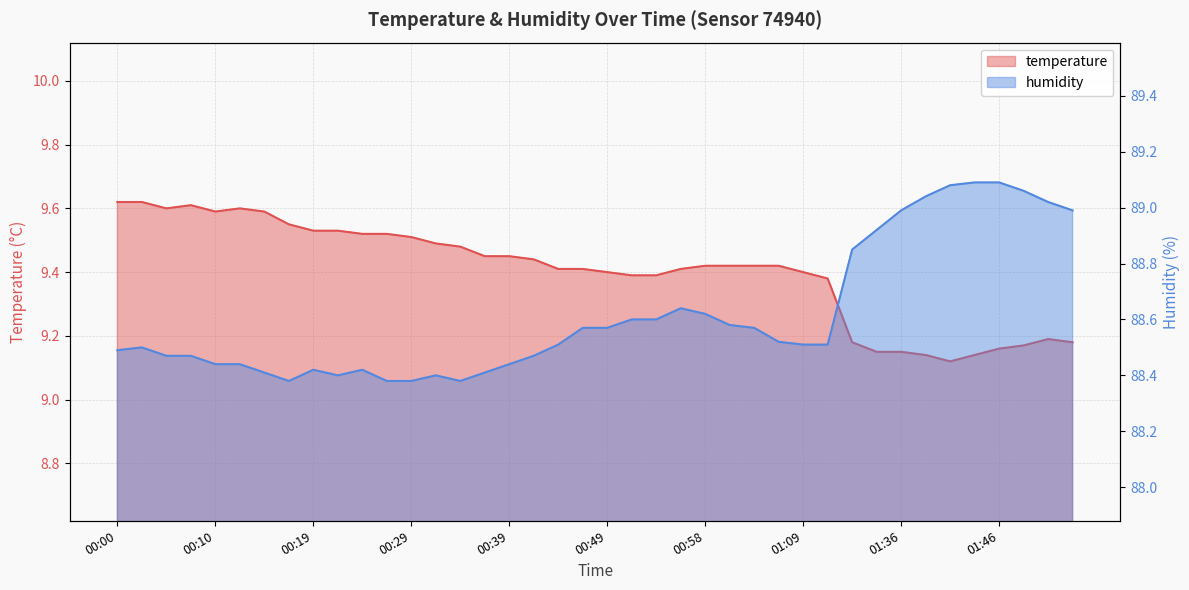

True or false: humidity has a value of 117.6 at 01:54.

False